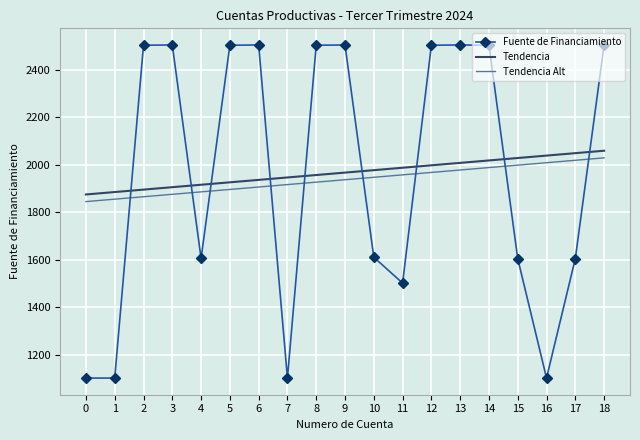

Where do Fuente de Financiamiento and Tendencia Alt first cross each other?

1 and 2